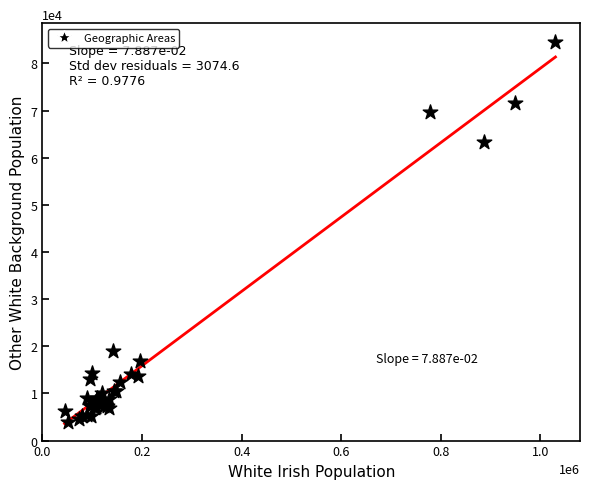

What Y value in the scatter plot is closest to 44187?

63373